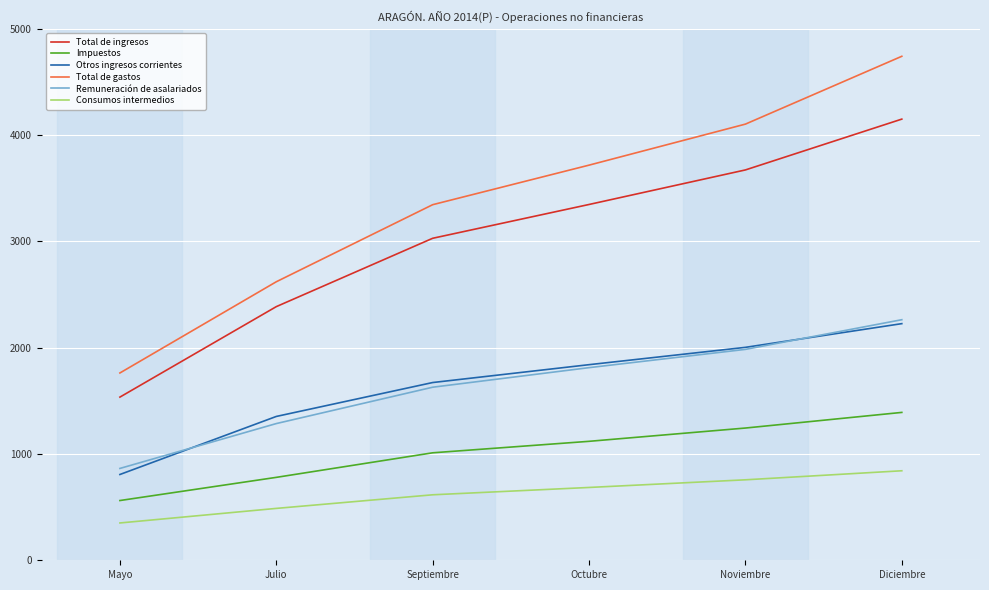

At how many categories does at least one series exceed 3037?

4